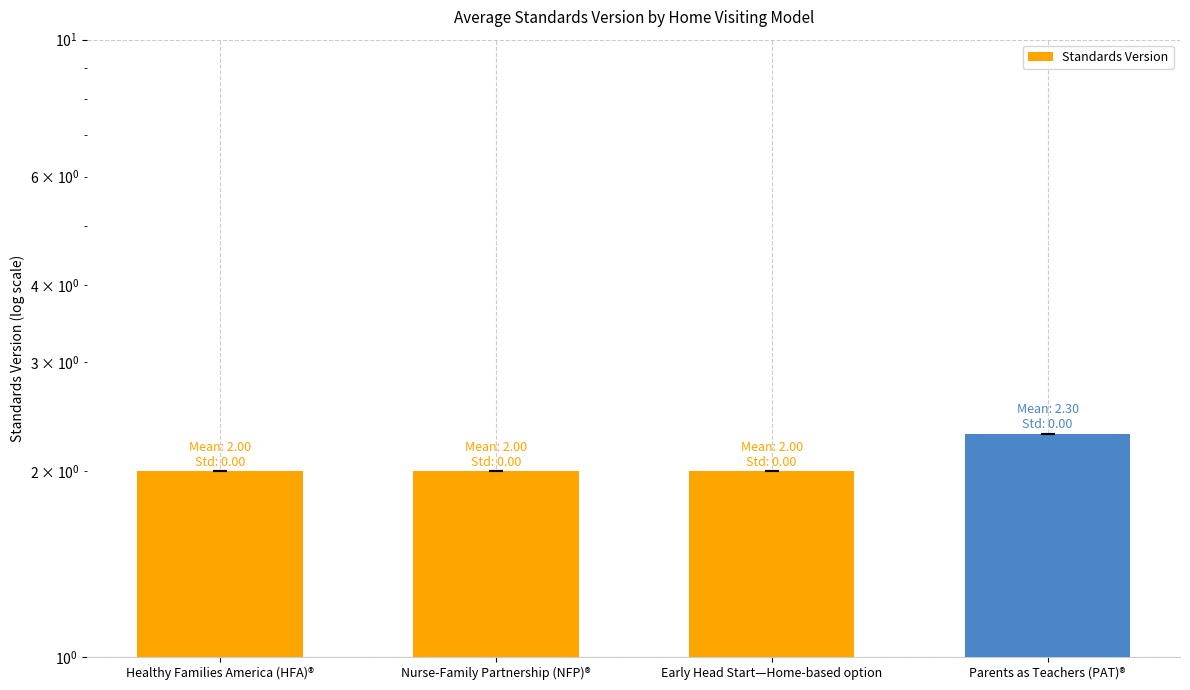

Is it true that the value at Parents as Teachers (PAT)® is 2.3?

True